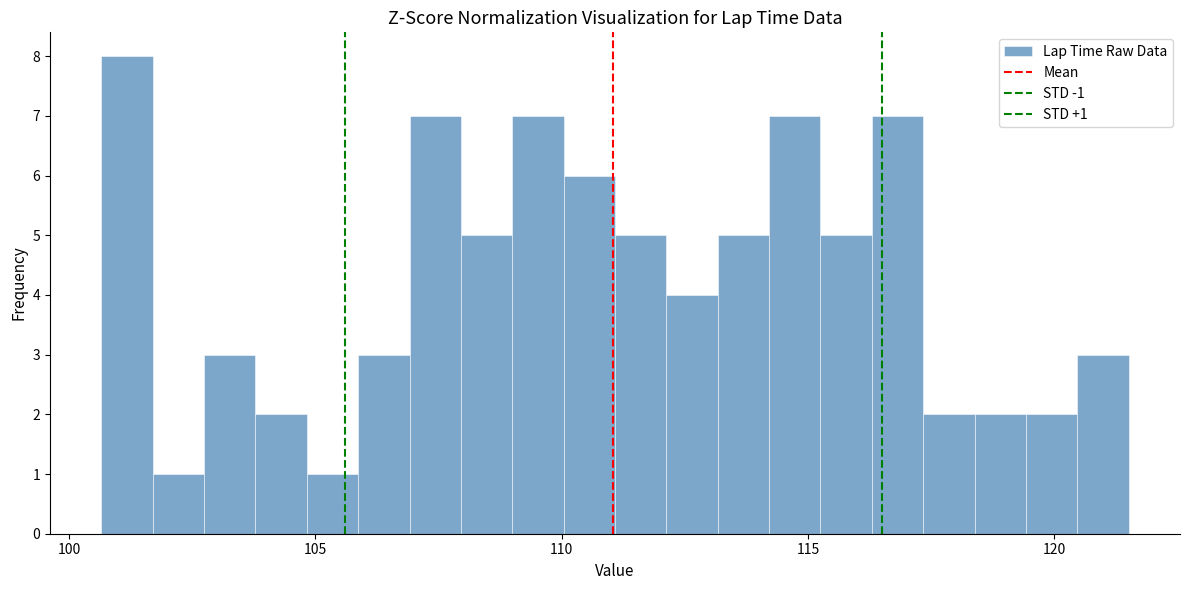

Around what value on the x-axis is the tallest bar? Give the approximate position of its centre, as read against the axis.

101.0